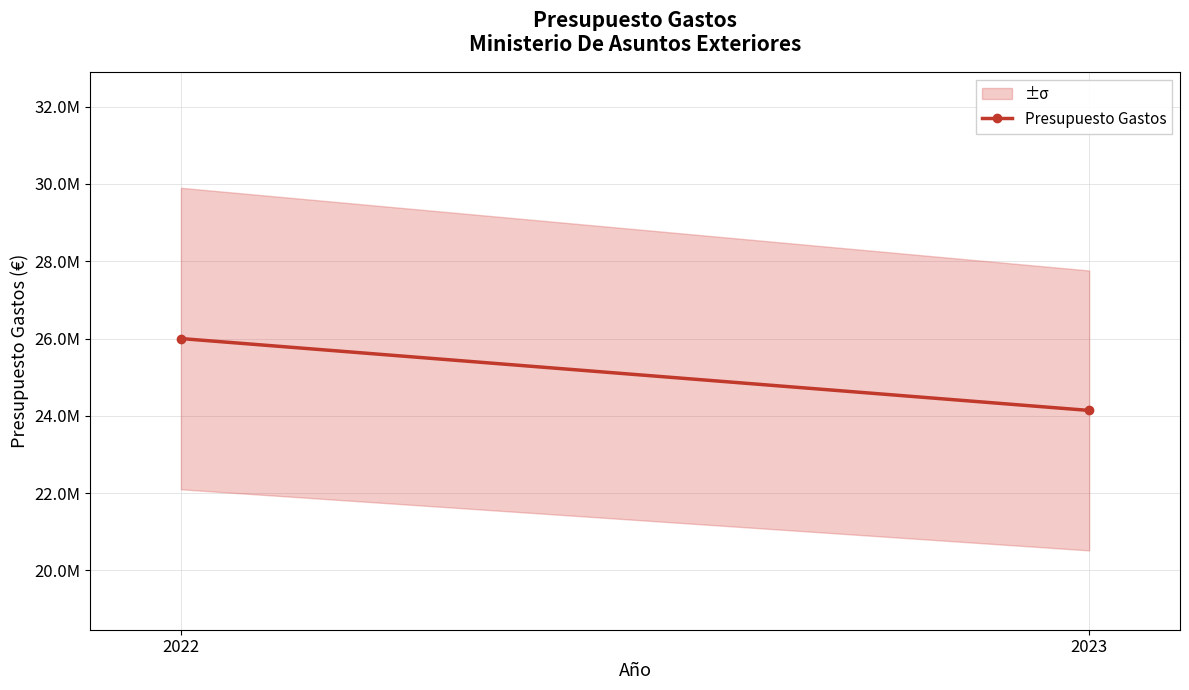

Between 2022 and 2023, which is larger?

2022